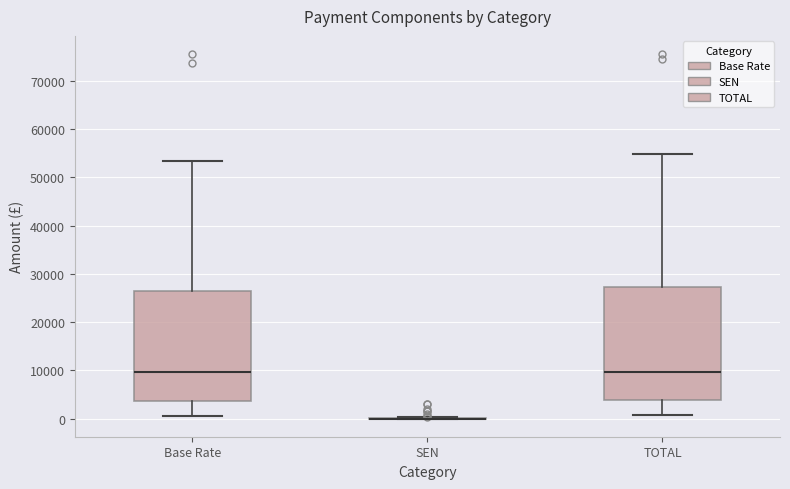

Reading left to right, transcribe this box plot: for each box, give where its median line is, the range the box spans, and where its two whiskers end, as read against the y-axis. The values are not printed on the chart, so give them approximately, as read against the axis.

Base Rate: median 10000, box 4000 to 26000, whiskers 1000 to 53000
SEN: box collapsed to a line at 0, whiskers 0 to 0
TOTAL: median 10000, box 4000 to 27000, whiskers 1000 to 55000